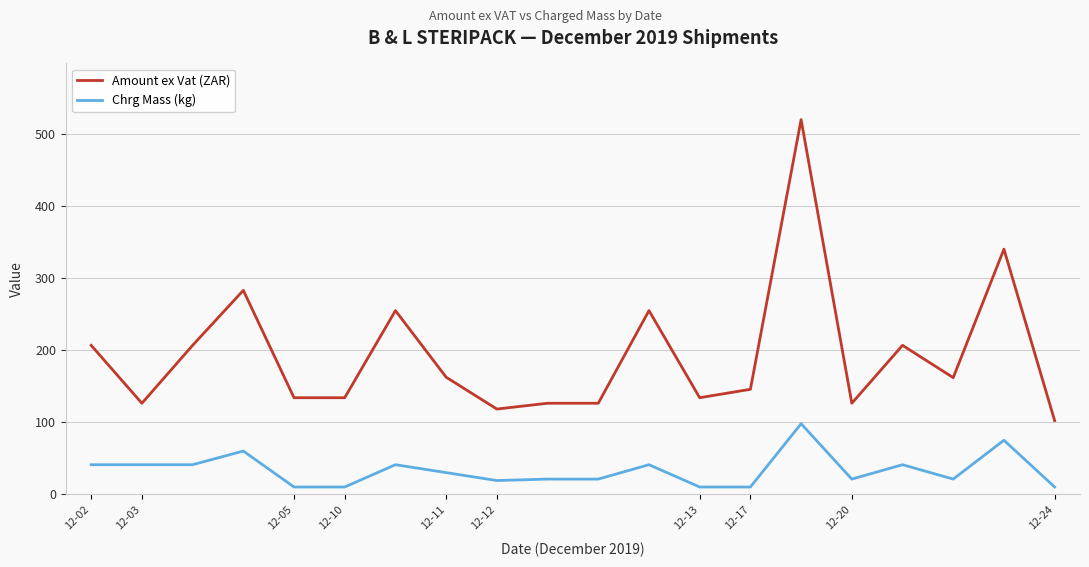

Which series has the largest range (max minus min)?

Amount ex Vat (ZAR)